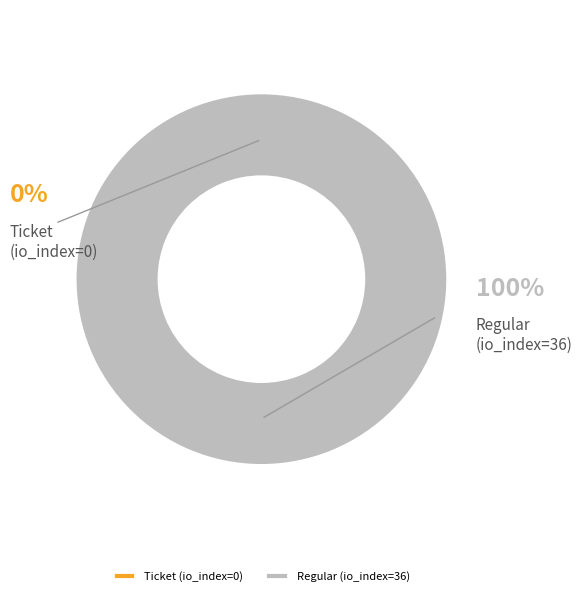

Which category has the smallest portion of the pie?

Ticket (io_index=0)